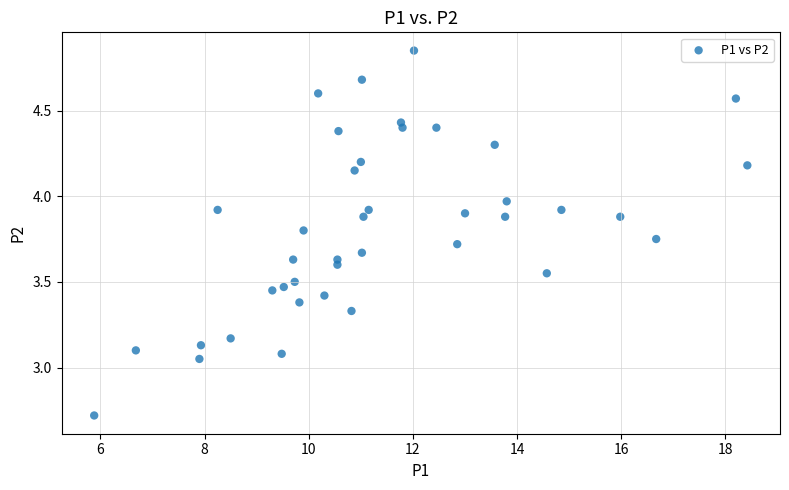

What is the range of X values (max minus min)?

12.5